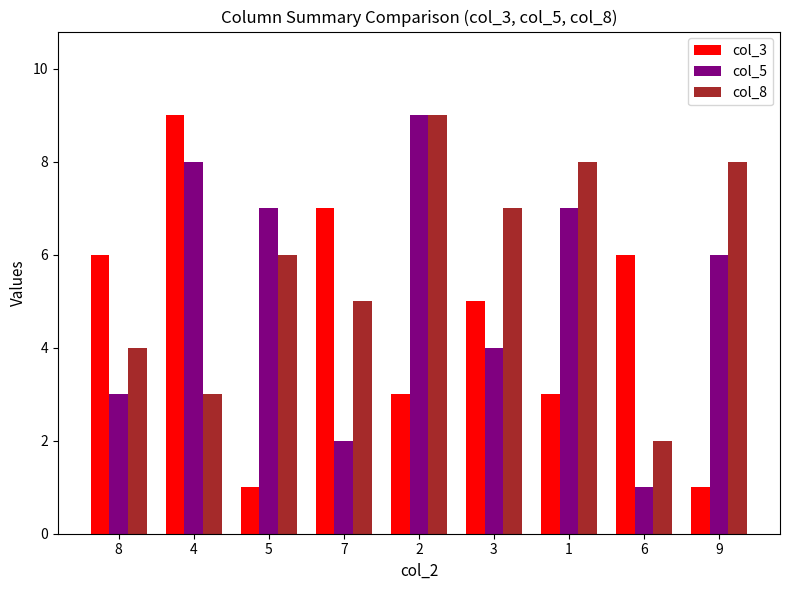

Reading left to right, extract all data points from this chart.

col_3: 6	9	1	7	3	5	3	6	1
col_5: 3	8	7	2	9	4	7	1	6
col_8: 4	3	6	5	9	7	8	2	8